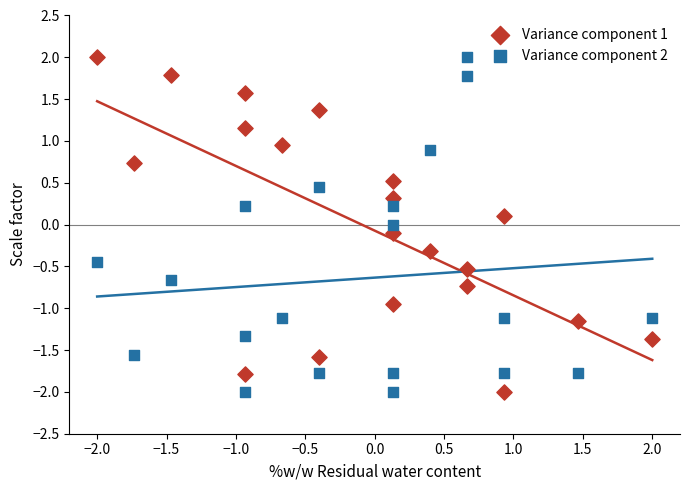

Across all data points, what is the range of X values (max minus min)?

4.0